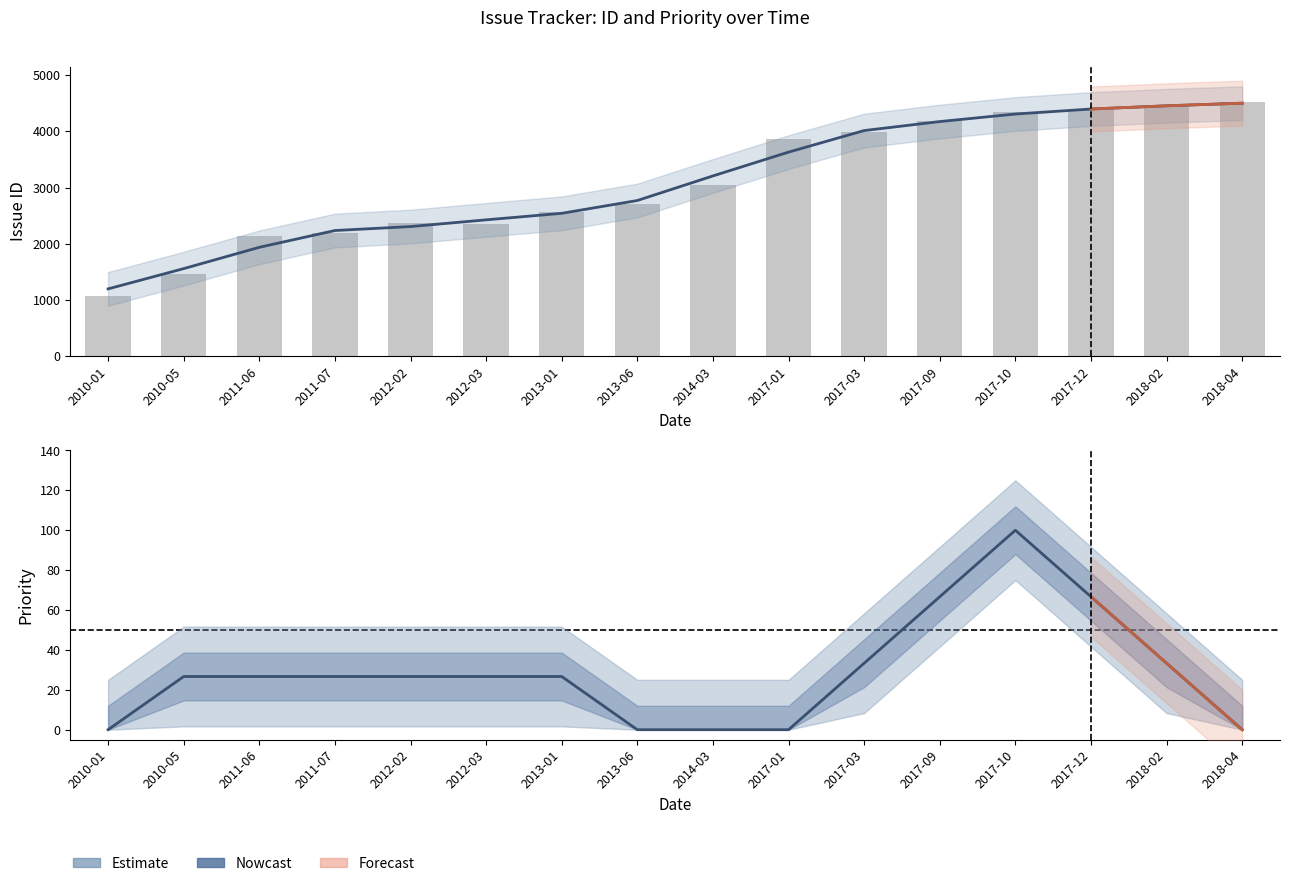

What is the value of the 2nd bar from the left?

1466